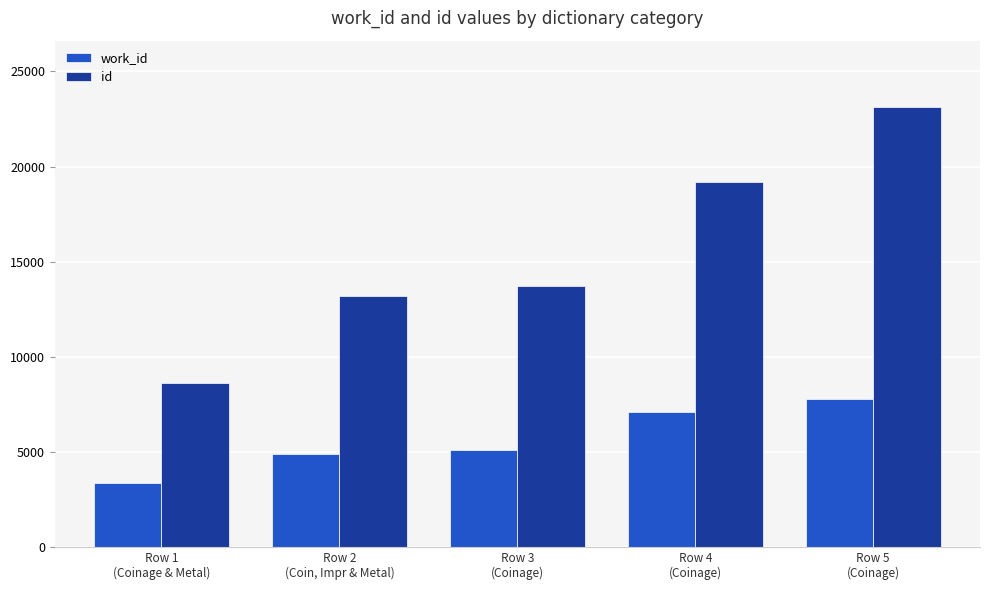

Which series changed the most between Row 3
(Coinage) and Row 4
(Coinage)?

id